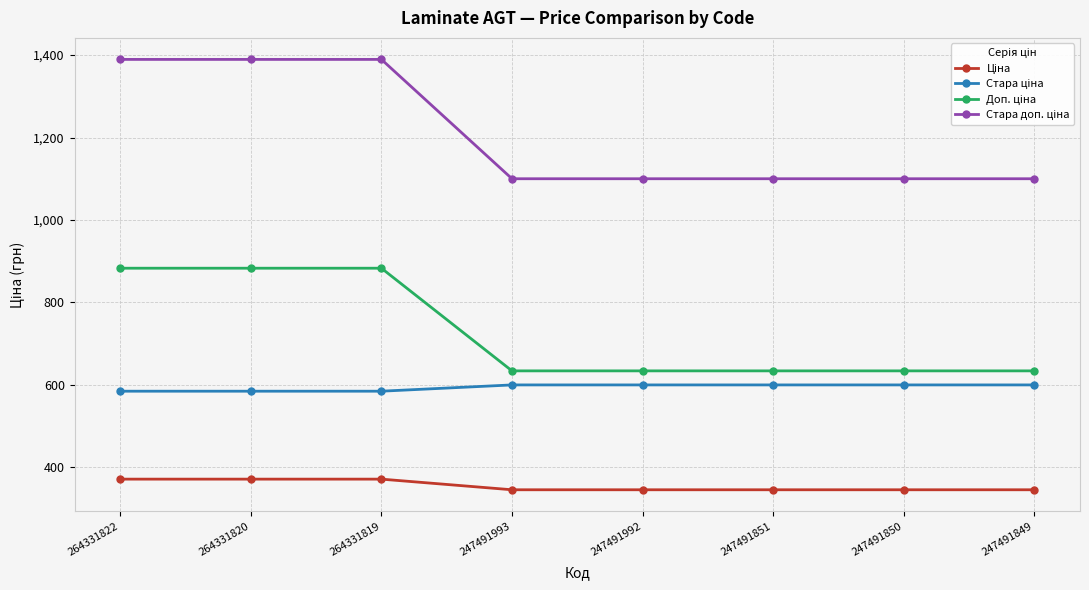

What is the difference between the highest and lowest values at 247491851?

754.4